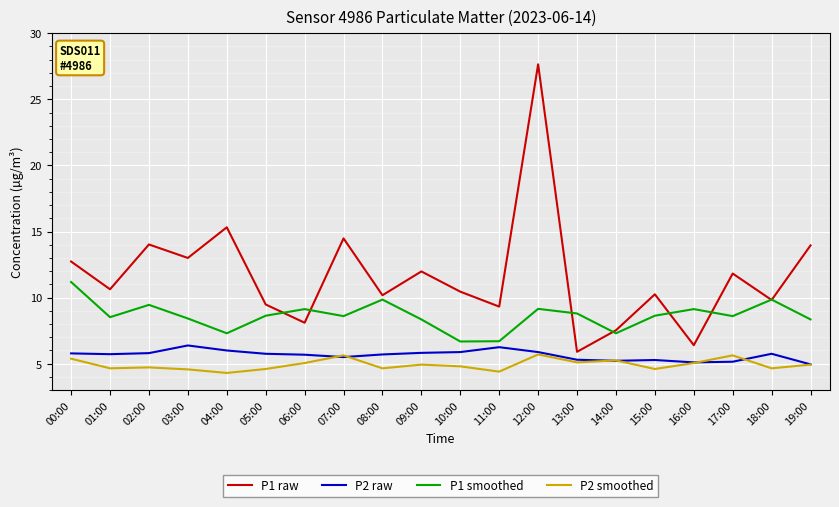

What is the smallest value displayed?

4.3